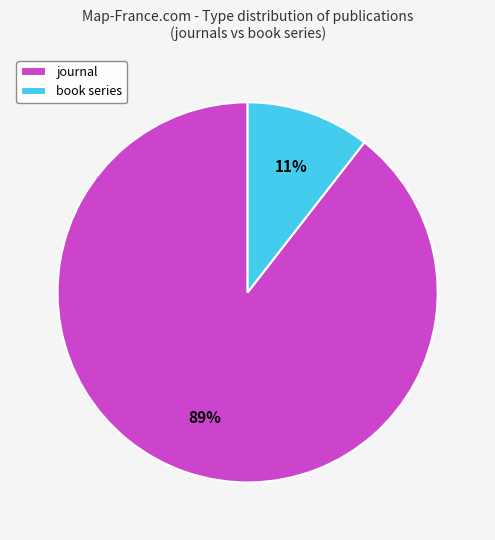

True or false: book series accounts for 11% of the total.

True